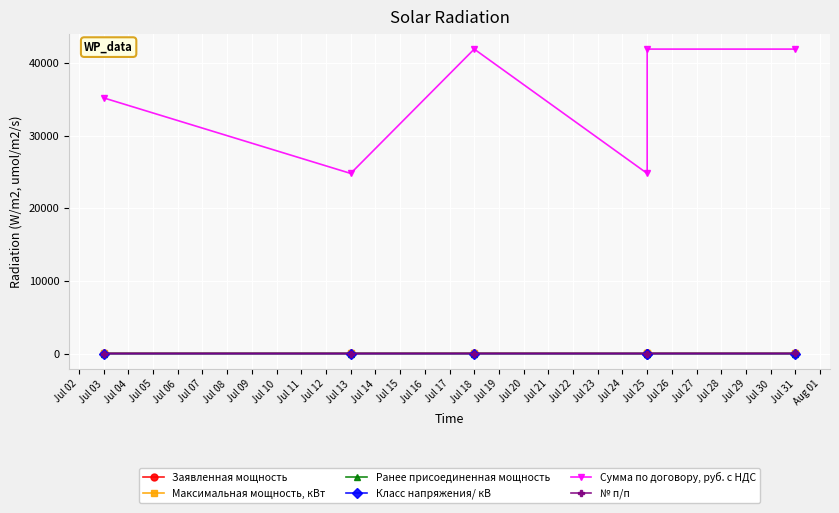

How many data points in Сумма по договору, руб. с НДС are above 41889?

3